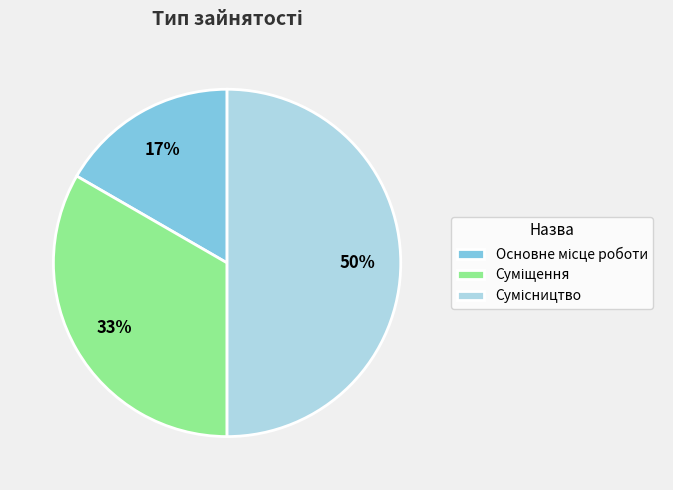

To the nearest percent, what is the average slice percentage?

33%